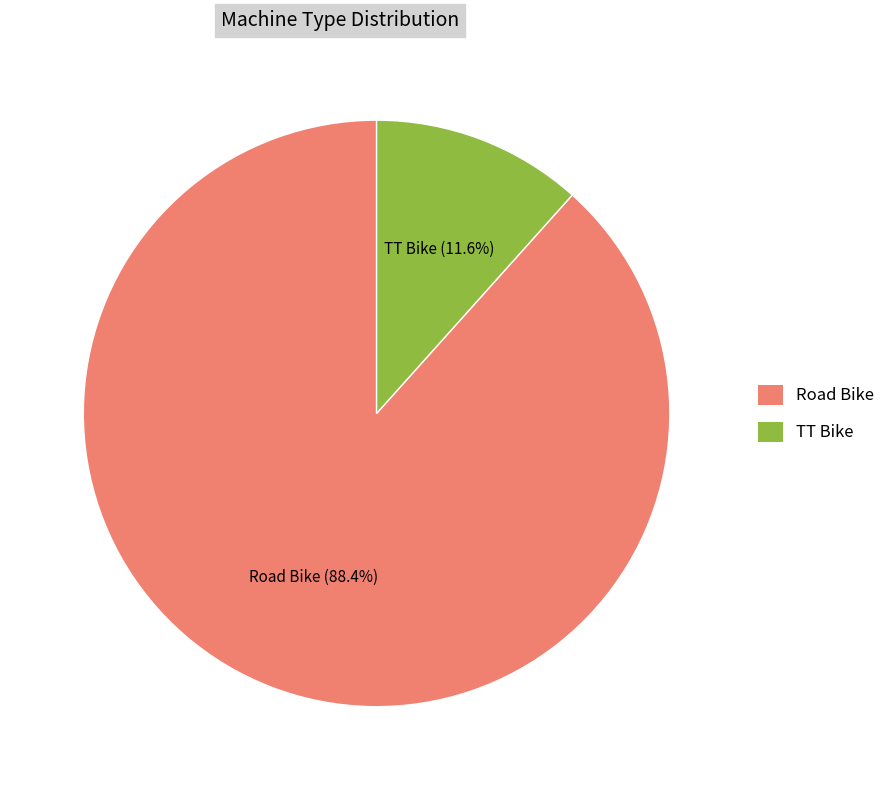

How many slices are in this pie chart?

2